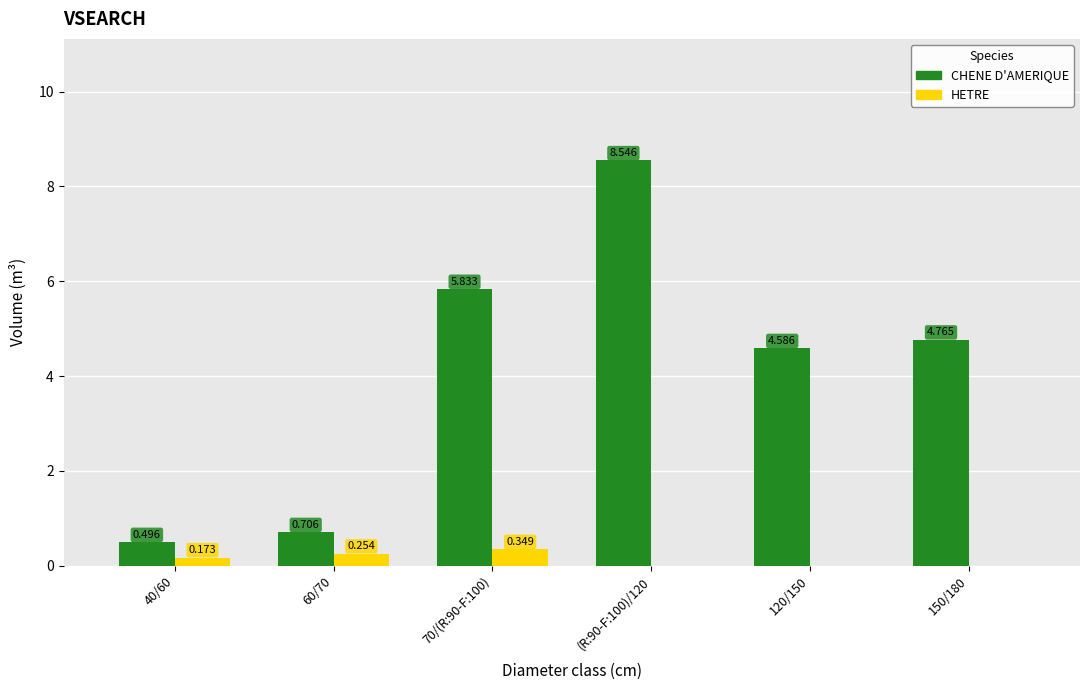

Is the value of HETRE at 120/150 greater than the value of CHENE D'AMERIQUE at 150/180?

No